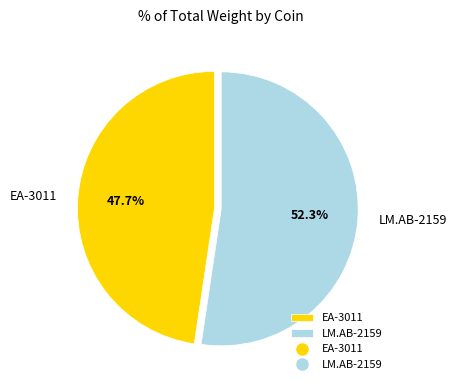

Combined, what portion of the pie is LM.AB-2159 and EA-3011?

100.0%